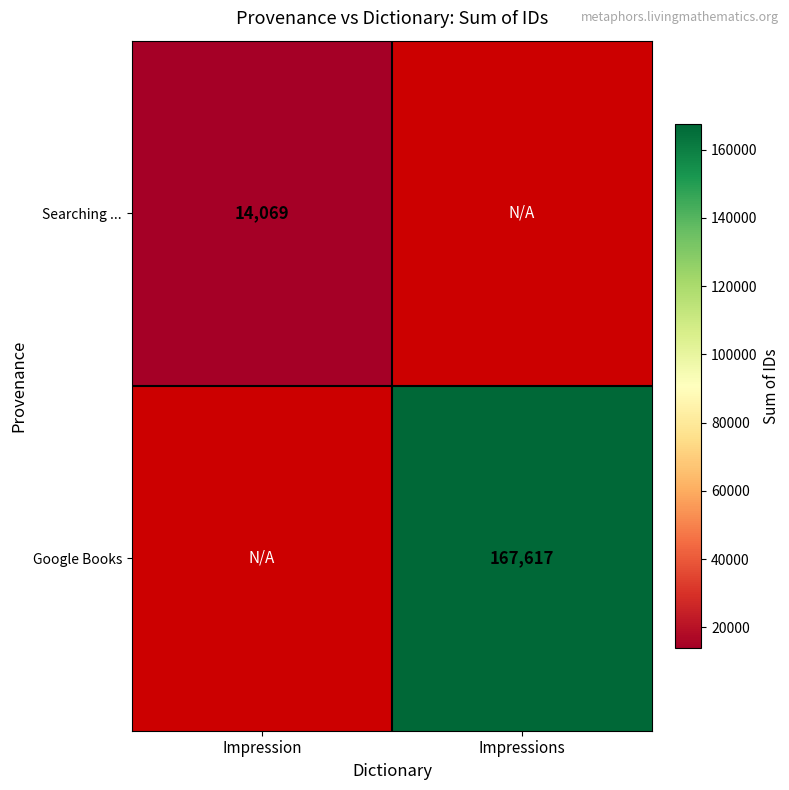

The Google Books series shows 103428.1 at Impressions. True or false?

False